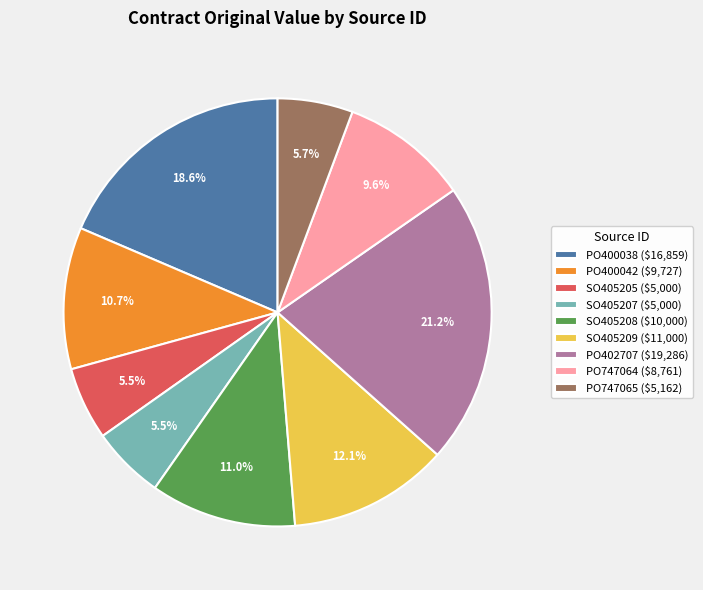

True or false: PO402707 accounts for 21% of the total.

True